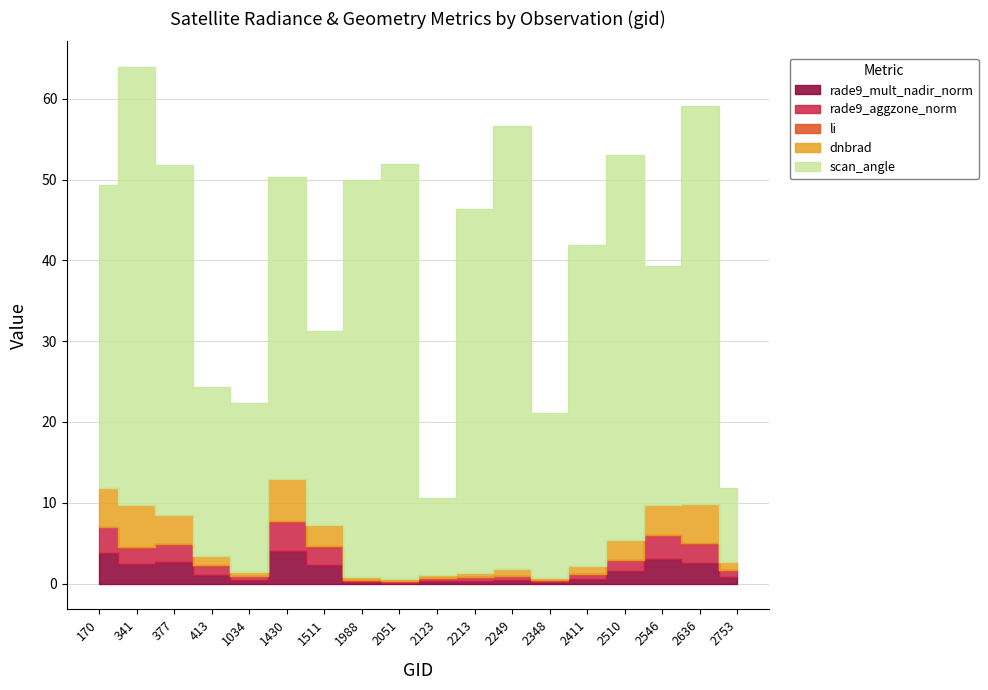

What is the difference between the dnbrad values at 2546 and 341?

1.5